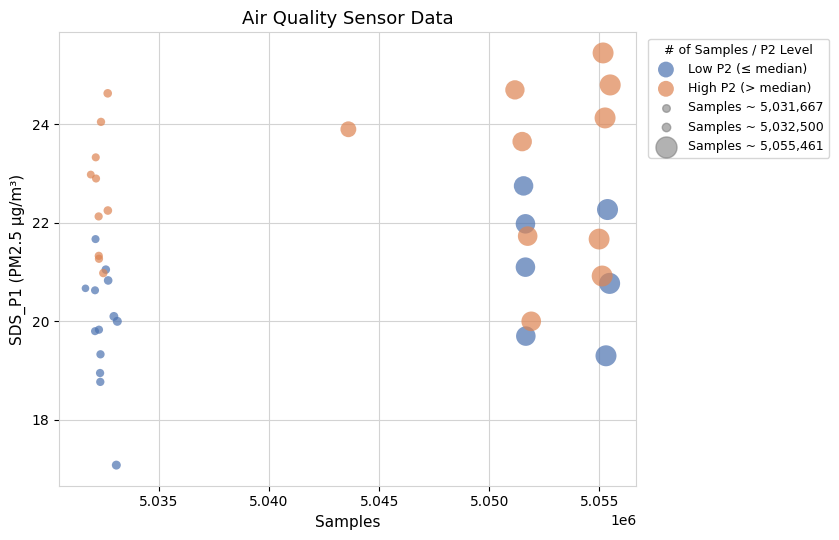

Which series reaches the minimum Y coordinate?

Low P2 (≤ median)